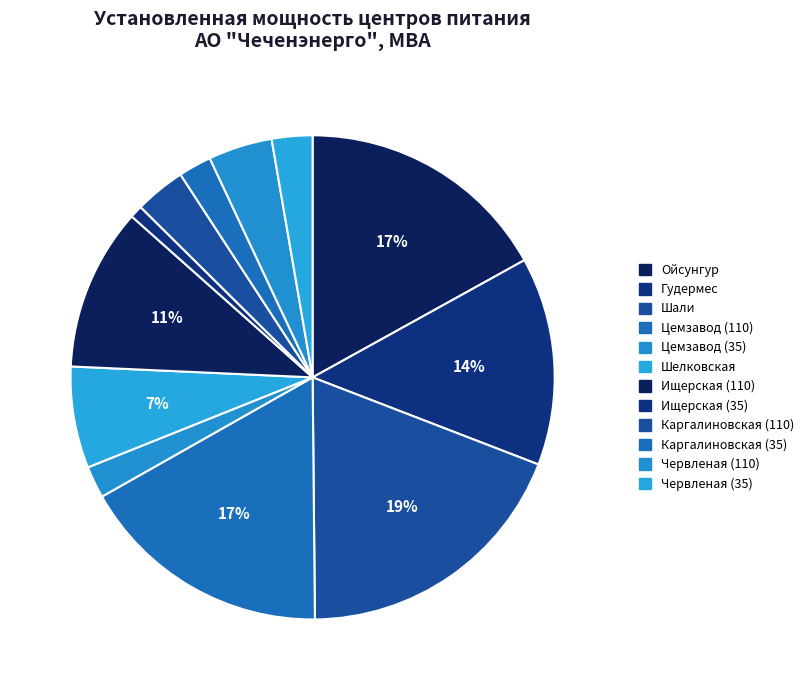

Which category has the biggest portion of the pie?

ПС 110/35/10 "Шали"